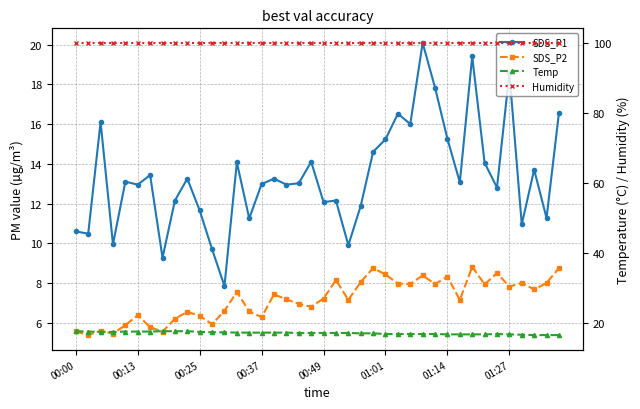

What is the total value across all series at 18?

137.2